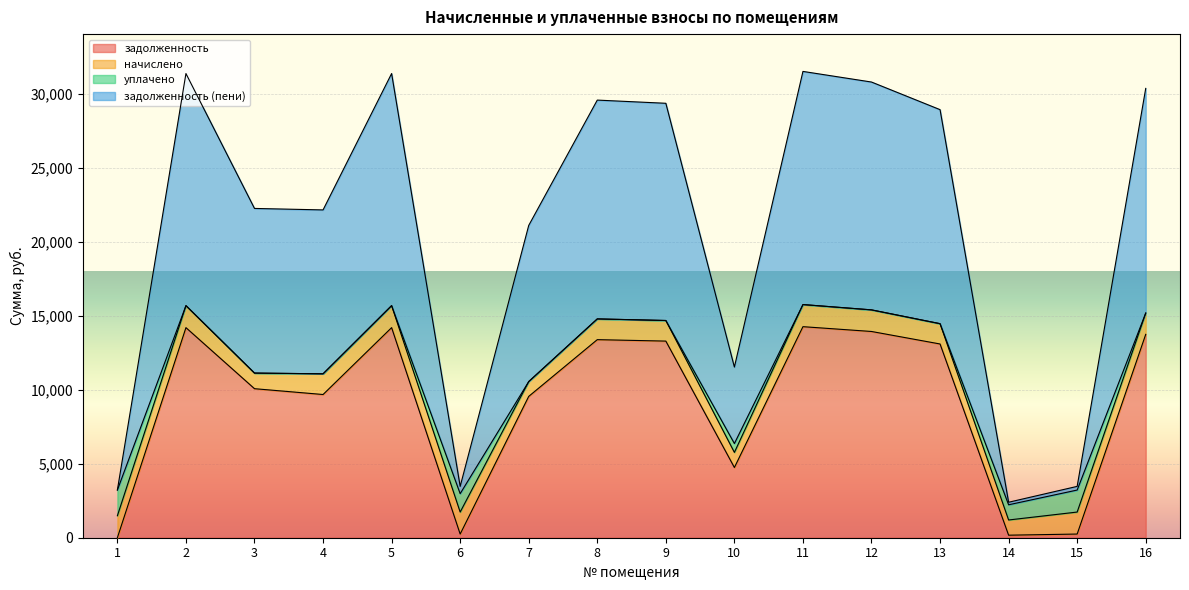

At how many categories does at least one series exceed 12727?

8